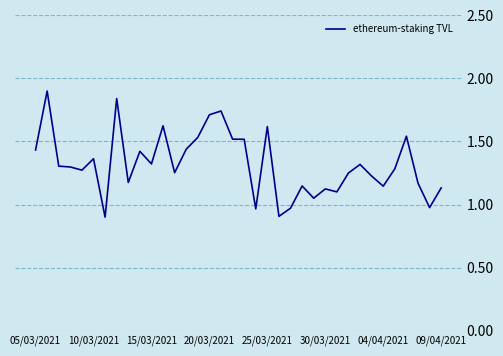

What is the greatest value displayed?

1.9